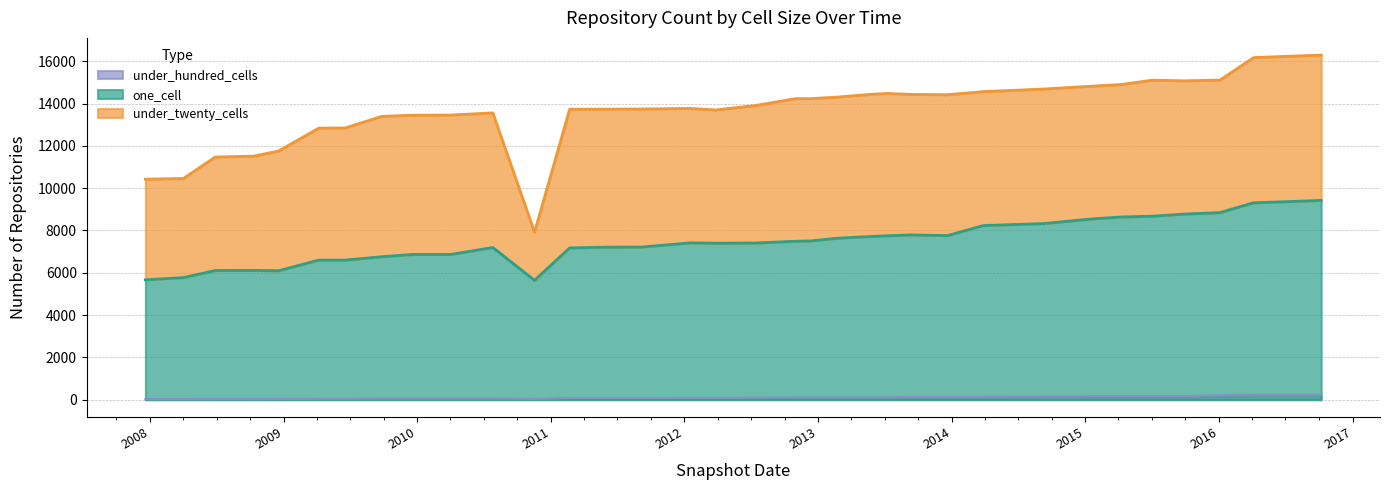

What is the label of the 26th point from the left?

2014-03-28